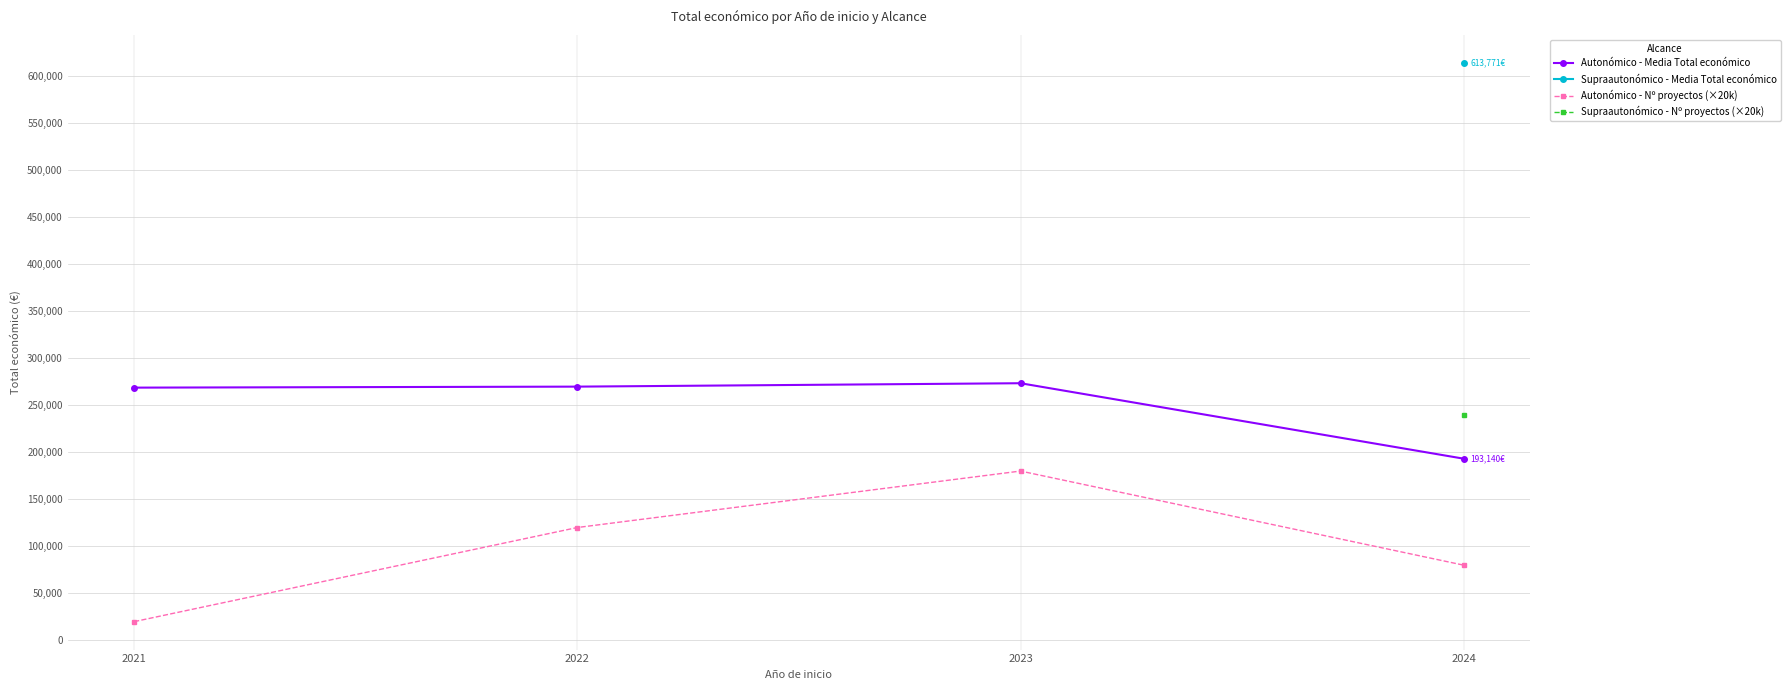

Rank the categories by Autonómico - Nº proyectos (×20k) value from highest to lowest.

2023, 2022, 2024, 2021